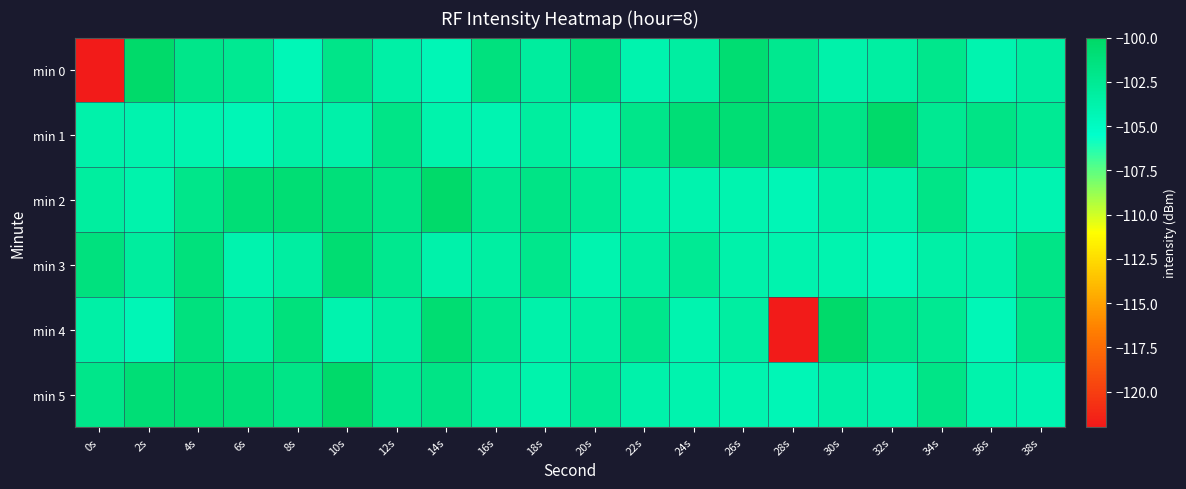

Reading right to left, transcribe all the data shown in this chart.

min 0: 38s=-103.2	36s=-104.0	34s=-102.1	32s=-103.3	30s=-103.7	28s=-102.2	26s=-100.7	24s=-103.2	22s=-103.9	20s=-101.3	18s=-103.1	16s=-101.3	14s=-104.4	12s=-103.5	10s=-101.9	8s=-104.4	6s=-102.5	4s=-102.1	2s=-100.3	0s=-121.9
min 1: 38s=-102.5	36s=-101.8	34s=-102.4	32s=-100.3	30s=-101.8	28s=-101.1	26s=-100.8	24s=-100.9	22s=-102.0	20s=-103.8	18s=-103.2	16s=-104.1	14s=-103.8	12s=-101.9	10s=-103.6	8s=-103.5	6s=-104.4	4s=-104.0	2s=-103.9	0s=-103.7
min 2: 38s=-104.1	36s=-103.8	34s=-101.9	32s=-103.6	30s=-103.5	28s=-104.4	26s=-104.0	24s=-103.9	22s=-103.7	20s=-102.5	18s=-101.8	16s=-102.4	14s=-100.3	12s=-101.8	10s=-101.1	8s=-100.8	6s=-100.9	4s=-102.0	2s=-103.8	0s=-103.2
min 3: 38s=-101.9	36s=-103.6	34s=-103.5	32s=-104.4	30s=-104.0	28s=-103.9	26s=-103.7	24s=-102.5	22s=-103.2	20s=-104.0	18s=-102.1	16s=-103.3	14s=-103.7	12s=-102.2	10s=-100.7	8s=-103.2	6s=-103.9	4s=-101.3	2s=-103.1	0s=-101.3
min 4: 38s=-101.9	36s=-104.4	34s=-102.5	32s=-102.1	30s=-100.3	28s=-121.9	26s=-103.2	24s=-104.0	22s=-102.1	20s=-103.3	18s=-103.7	16s=-102.2	14s=-100.7	12s=-103.2	10s=-103.9	8s=-101.3	6s=-103.1	4s=-101.3	2s=-104.4	0s=-103.5
min 5: 38s=-104.1	36s=-103.8	34s=-101.9	32s=-103.6	30s=-103.5	28s=-104.4	26s=-104.0	24s=-103.9	22s=-103.7	20s=-102.5	18s=-103.8	16s=-103.2	14s=-101.8	12s=-102.4	10s=-100.3	8s=-101.8	6s=-101.1	4s=-100.8	2s=-100.9	0s=-102.0